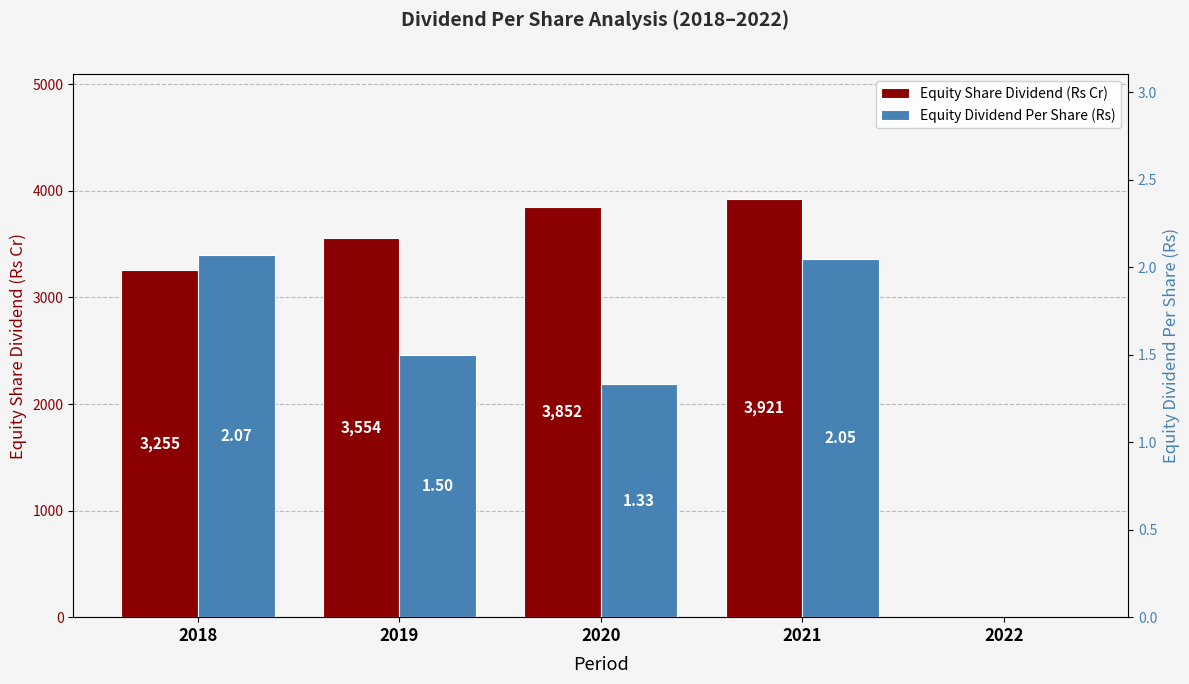

What are all the series names shown in the legend?

Equity Share Dividend (Rs Cr), Equity Dividend Per Share (Rs)